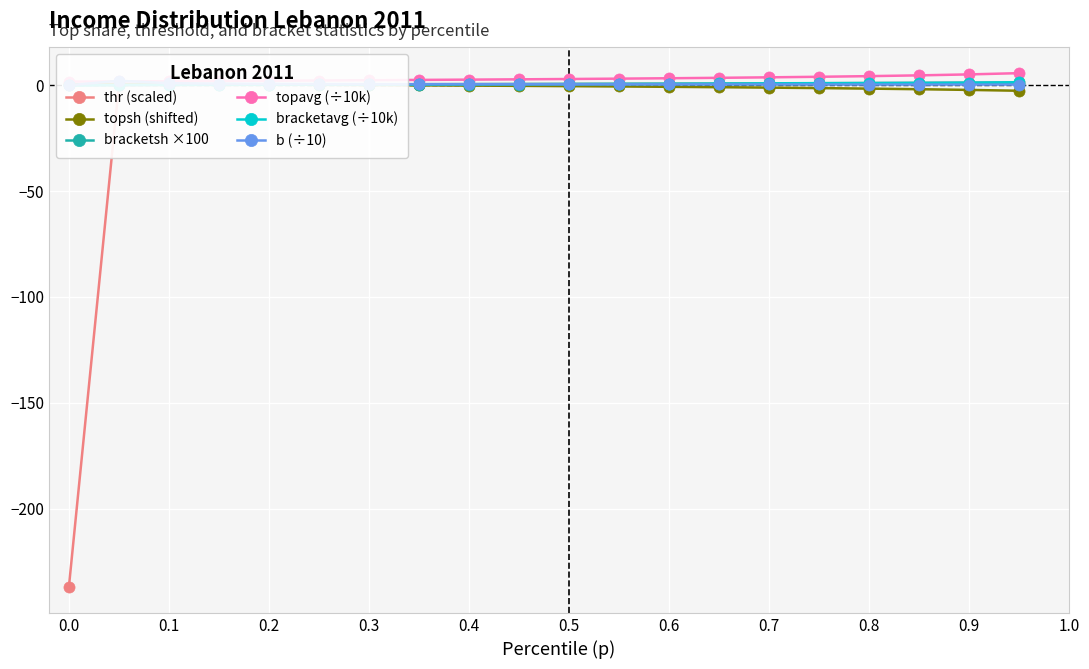

What is the lowest value of the thr (scaled) series?

-237.1